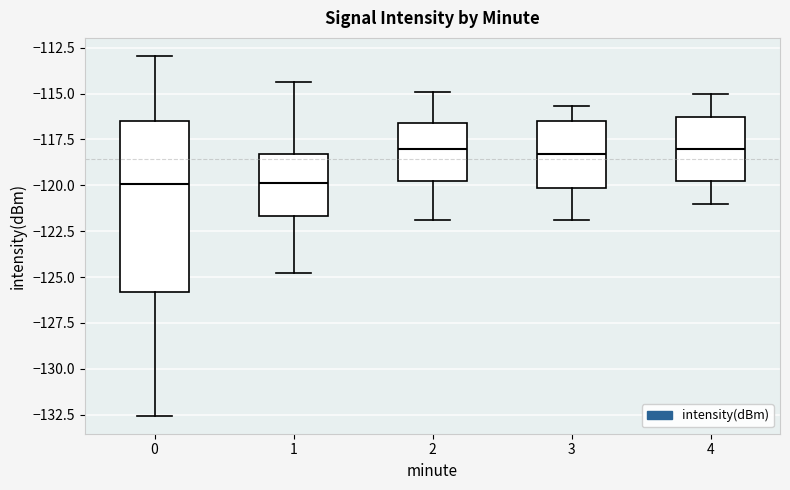

Reading left to right, read every box against the y-axis: the position of its median line, the range the box covers, and the ends of its whiskers. The values are not printed on the chart, so give them approximately, as read against the axis.

0: median -120.0, box -126.0 to -116.5, whiskers -132.5 to -113.0
1: median -120.0, box -121.5 to -118.5, whiskers -125.0 to -114.5
2: median -118.0, box -120.0 to -116.5, whiskers -122.0 to -115.0
3: median -118.5, box -120.0 to -116.5, whiskers -122.0 to -115.5
4: median -118.0, box -120.0 to -116.5, whiskers -121.0 to -115.0